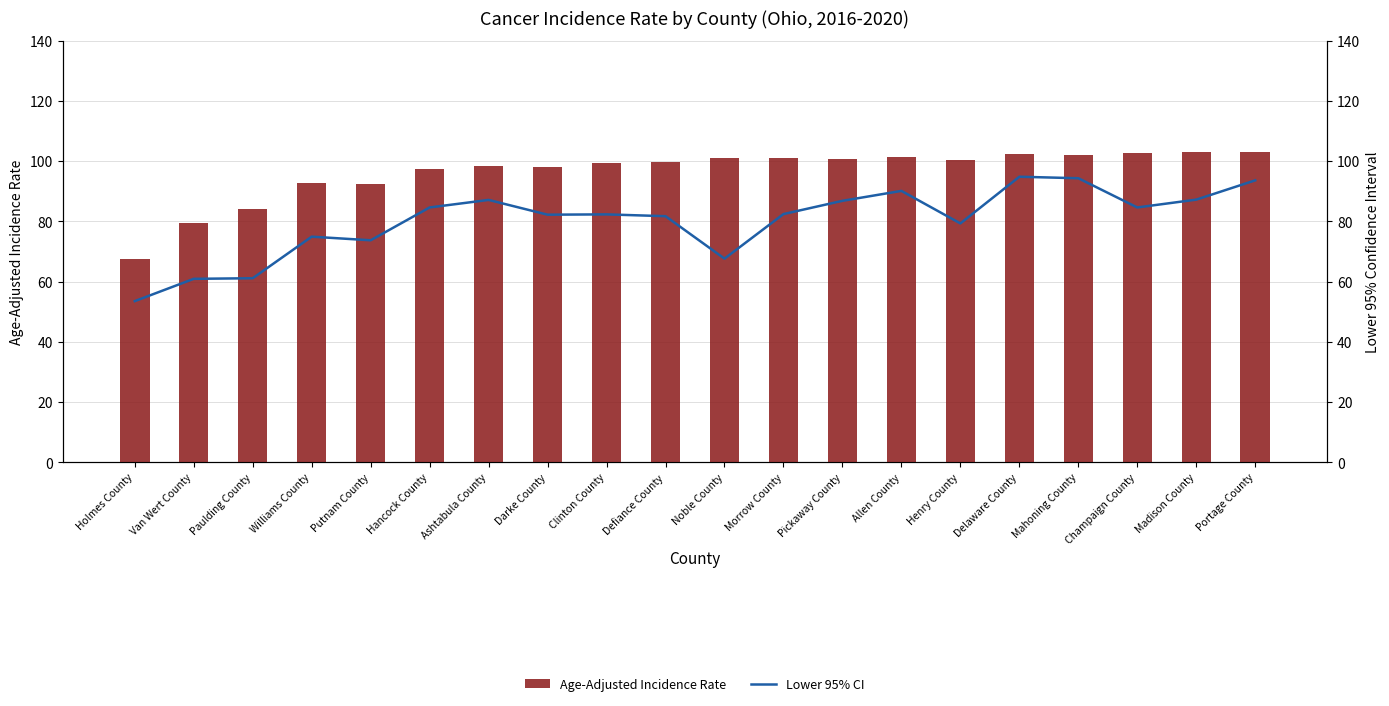

True or false: Lower 95% CI has a value of 53.5 at Holmes County.

True